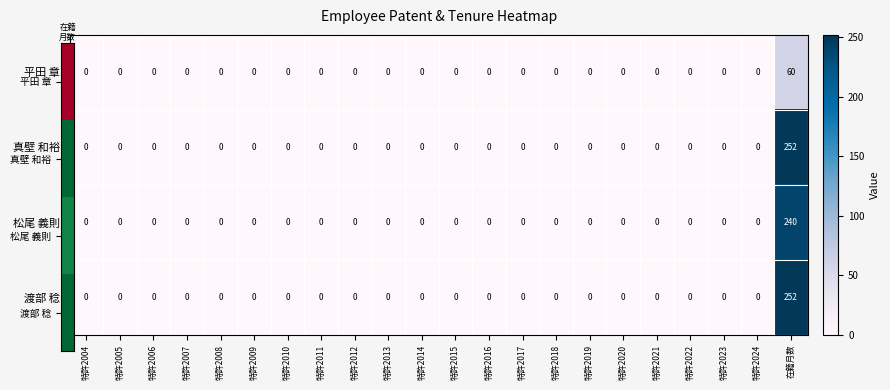

What is the maximum value shown in the chart?

252